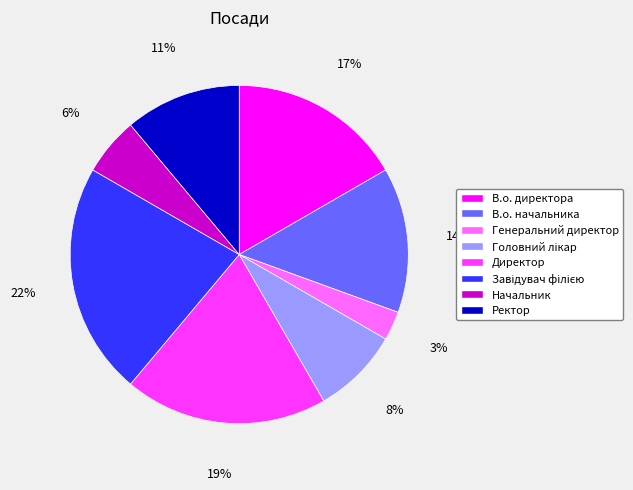

Which has a higher value, Ректор or Генеральний директор?

Ректор